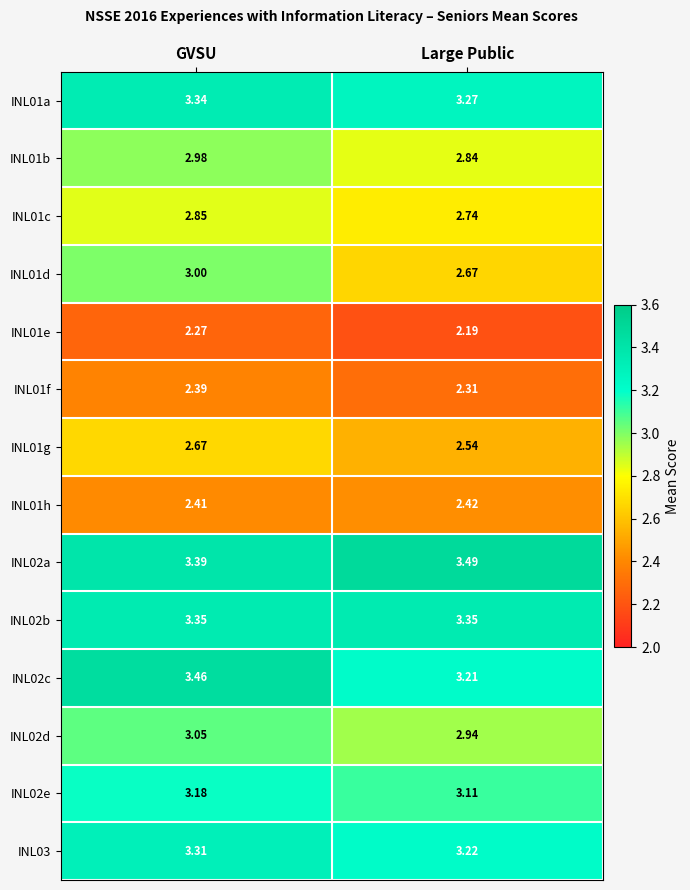

Which series has the largest total across all categories?

INL02a